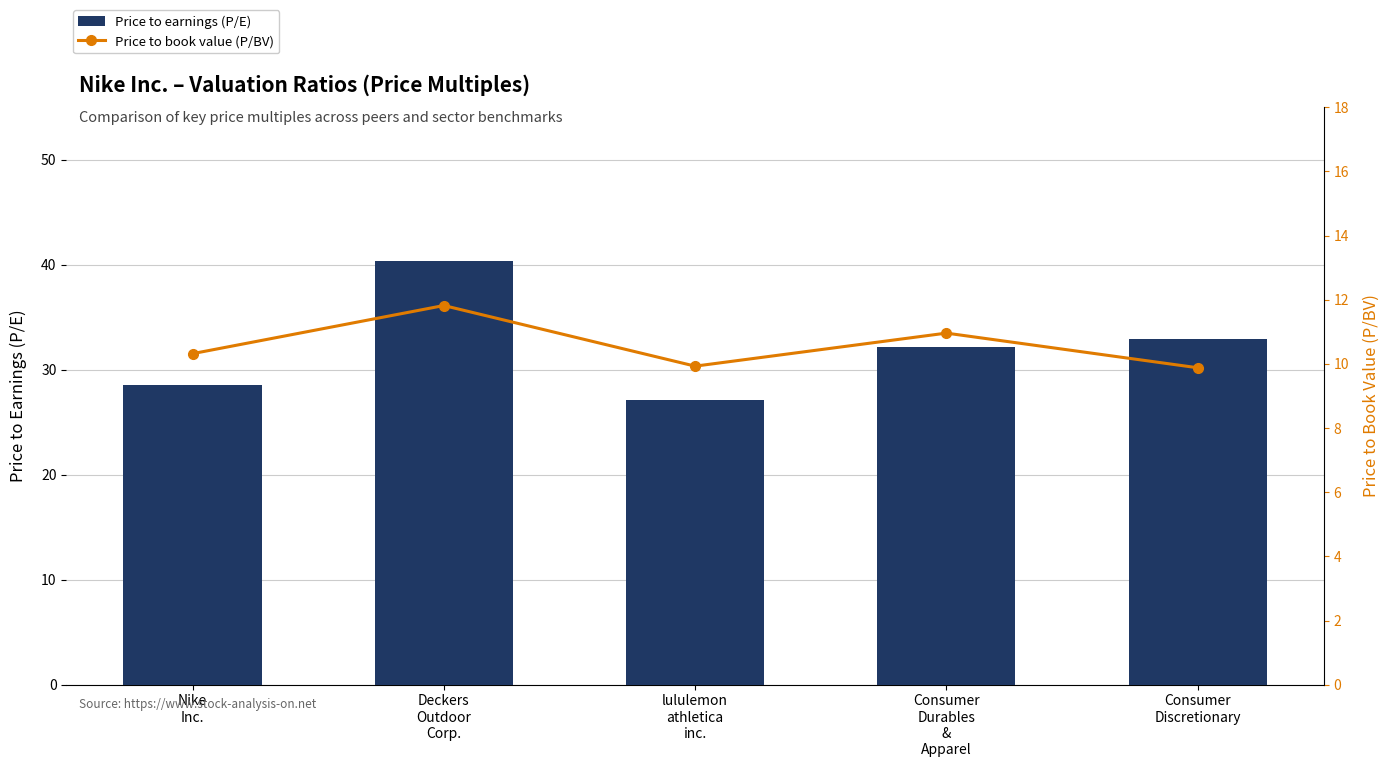

List the labels in order of Price to book value (P/BV) value, largest first.

Deckers
Outdoor
Corp., Consumer
Durables
&
Apparel, Nike
Inc., lululemon
athletica
inc., Consumer
Discretionary